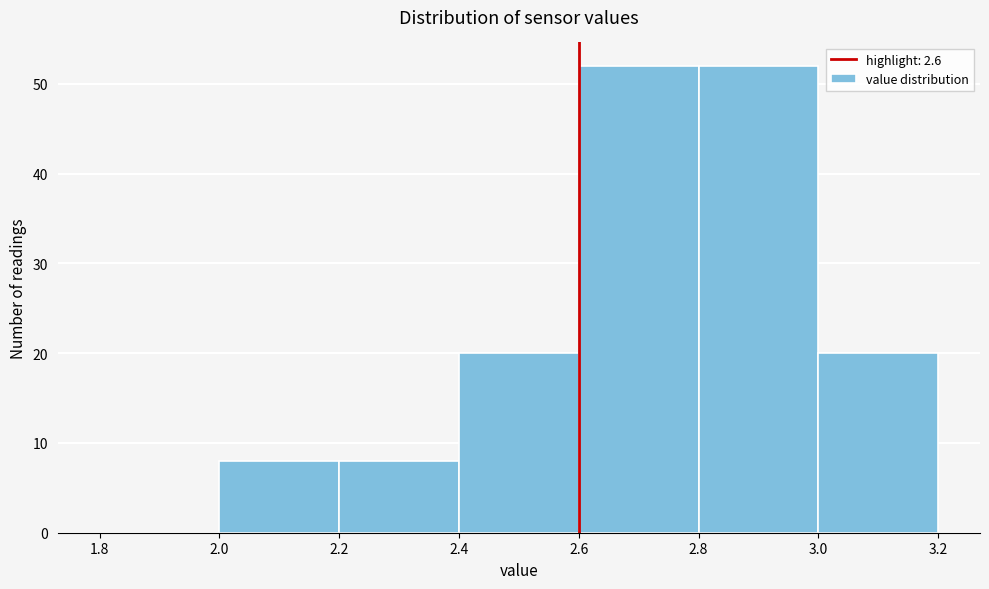

How tall is the bar that spans 3.0 to 3.2 on the x-axis? The values are not printed on the chart, so give them approximately, as read against the axis.

20